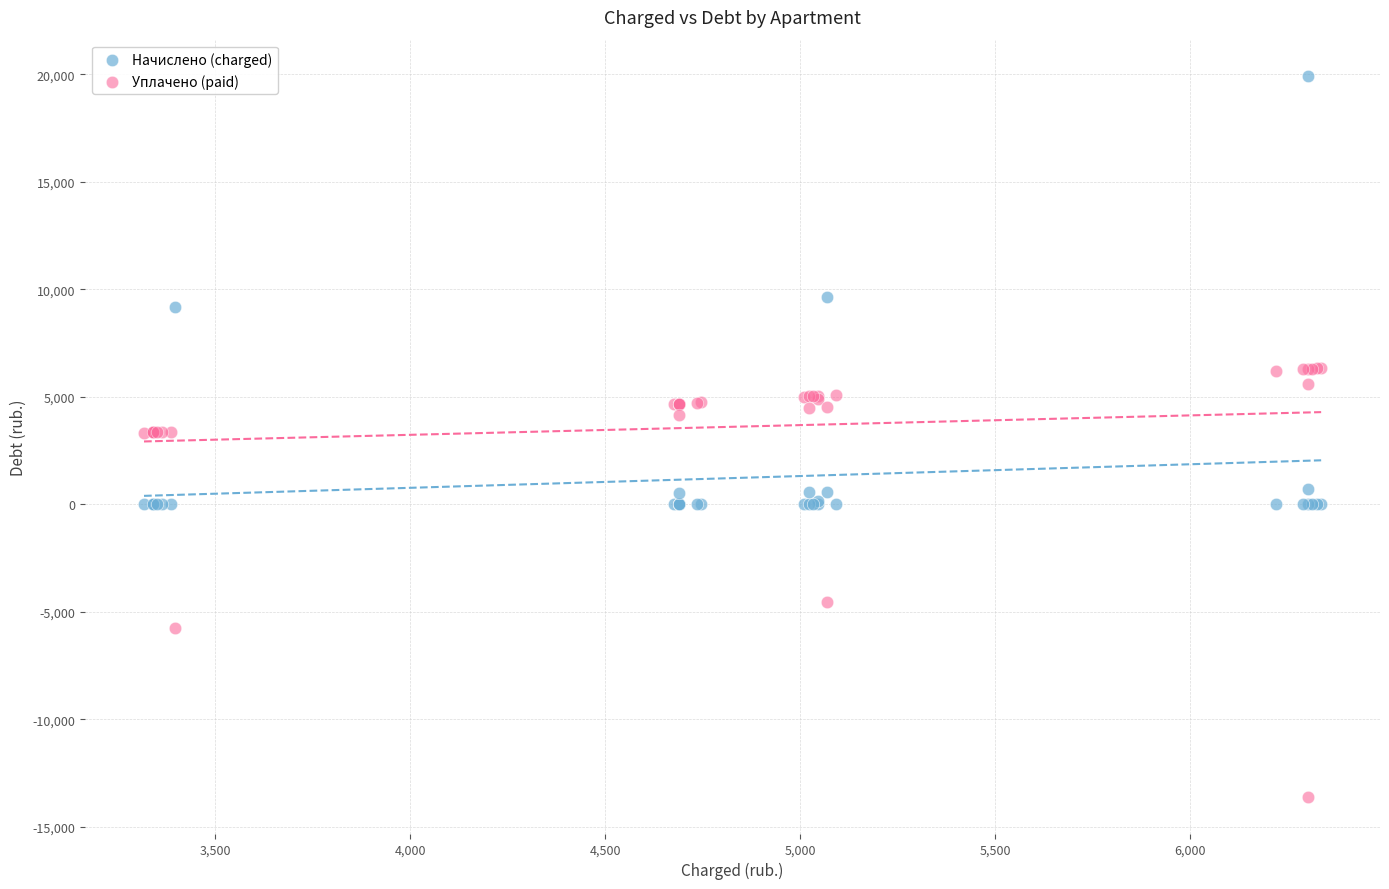

What are all the series names shown in the legend?

Начислено (charged), Уплачено (paid)